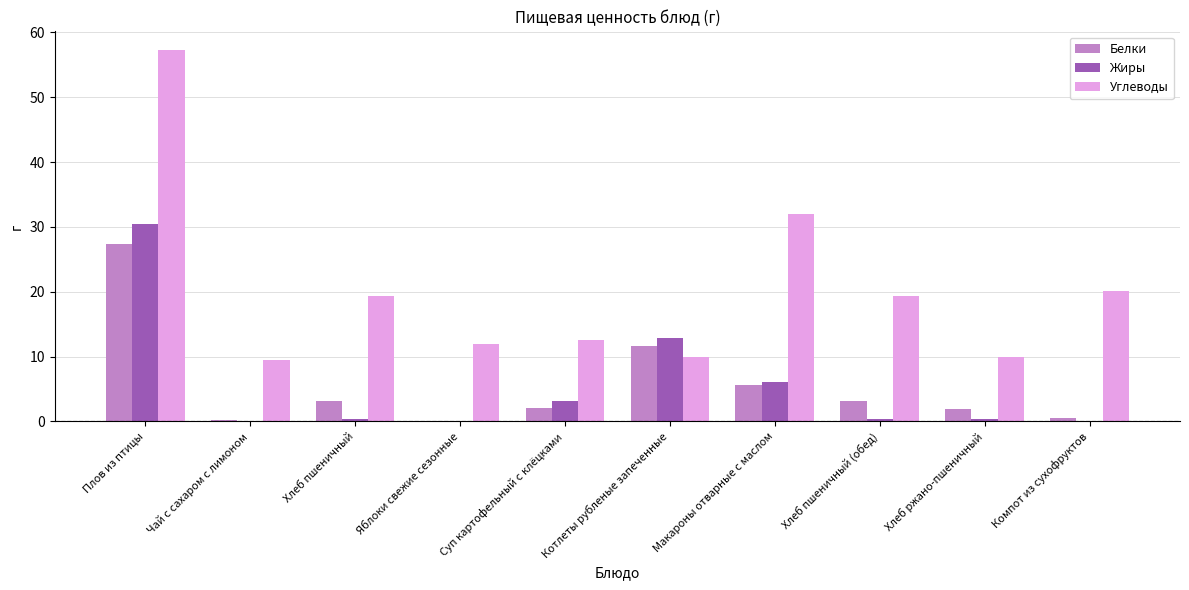

The Углеводы series shows 34.3 at Плов из птицы. True or false?

False